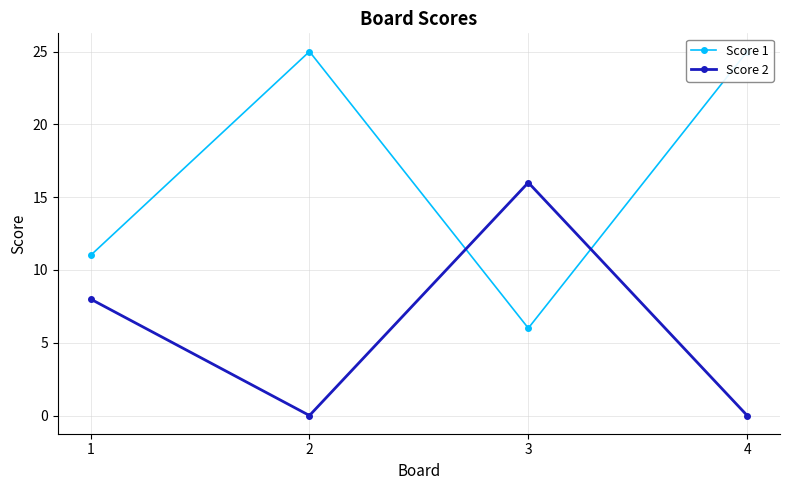

Where do Score 1 and Score 2 first cross each other?

2 and 3